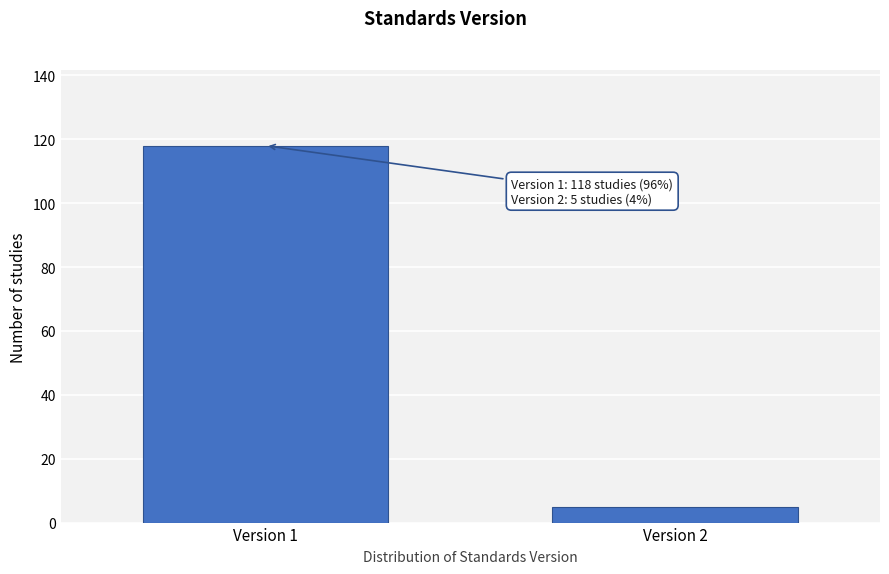

Reading left to right, transcribe all the data shown in this chart.

Version 1=118	Version 2=5